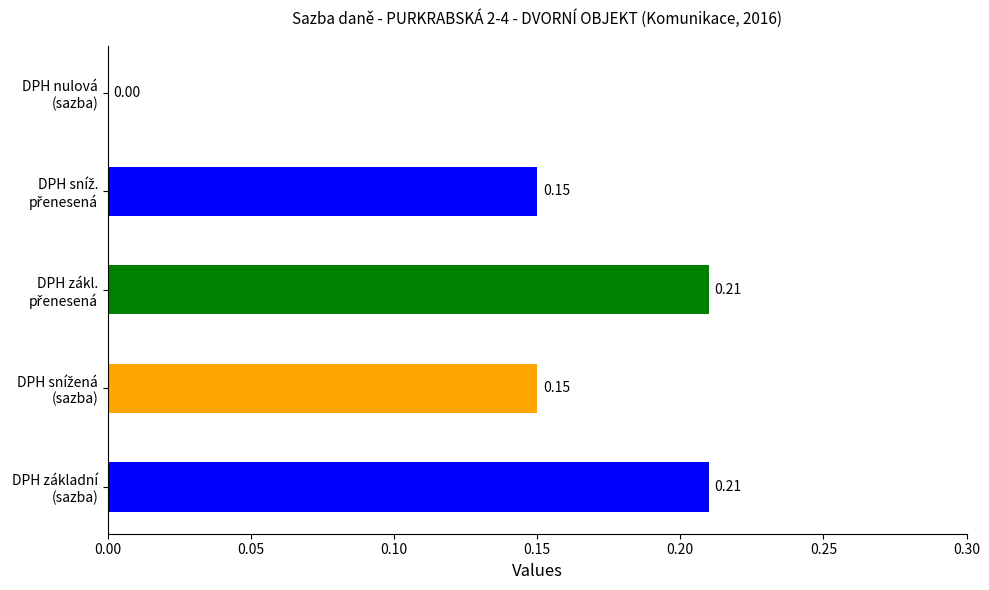

Are the bars grouped side by side (vs. stacked)?

No